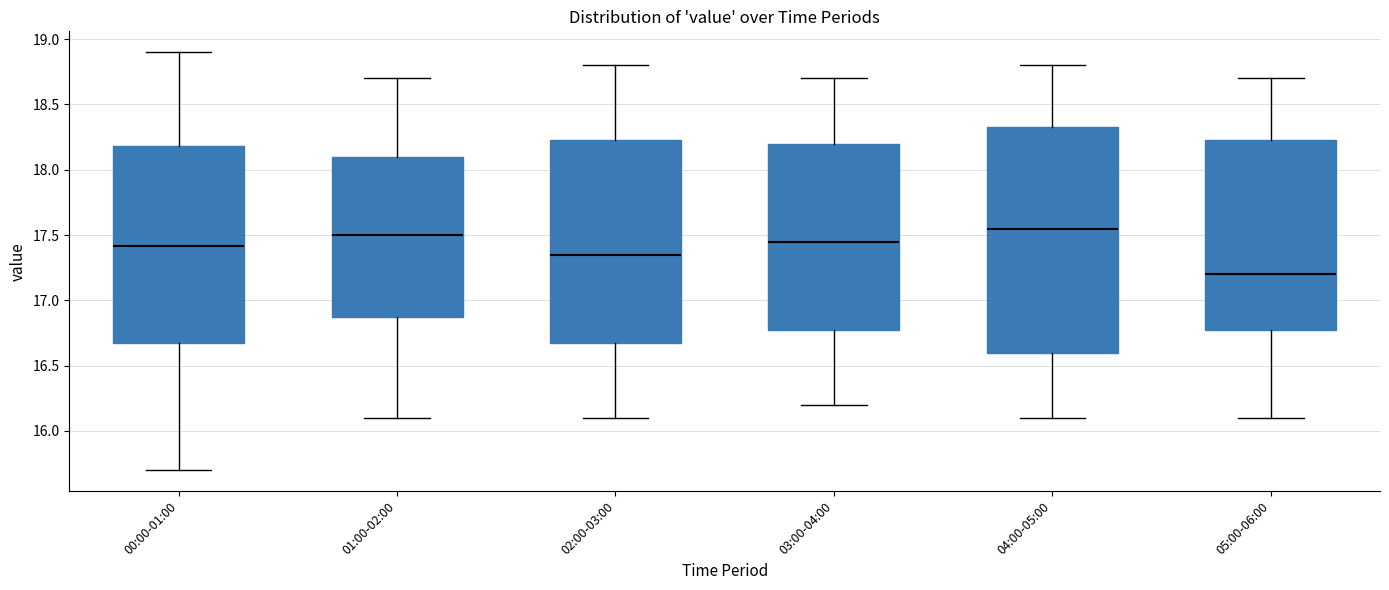

Where is the upper edge of the box for 02:00-03:00 on the y-axis? The values are not printed on the chart, so give them approximately, as read against the axis.

18.25